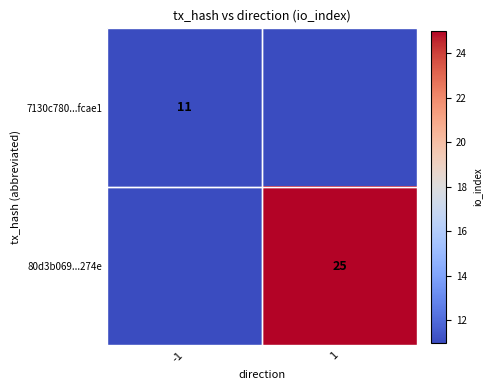

True or false: 7130c780...fcae1 has a value of 4 at -1.

False